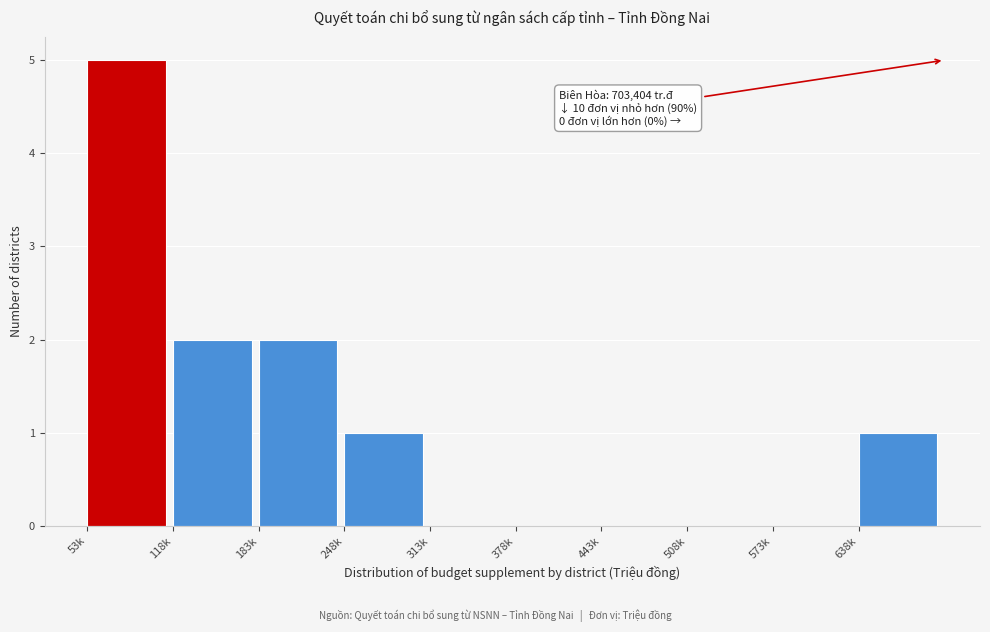

Reading left to right, transcribe all the data shown in this chart.

53k=5	118k=2	183k=2	248k=1	313k=0	378k=0	443k=0	508k=0	573k=0	638k=1